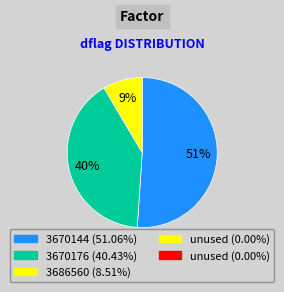

To the nearest percent, what is the average slice percentage?

33%